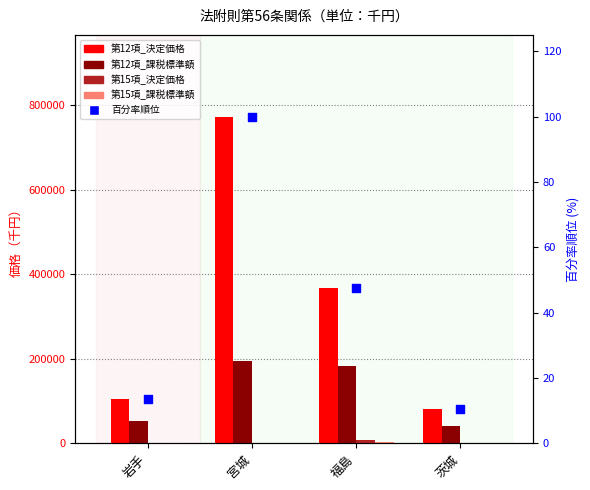

At which category is the sum across all series the highest?

宮城